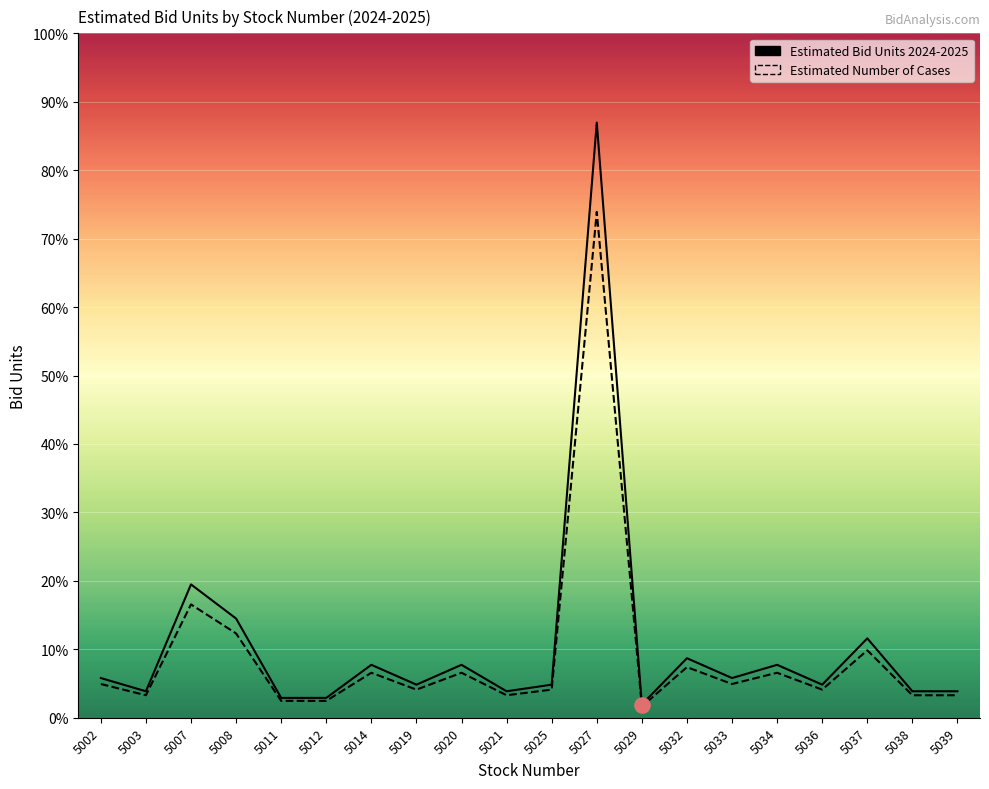

Is the value of Estimated Number of Cases at 5011 greater than the value of Estimated Bid Units 2024-2025 at 5020?

No